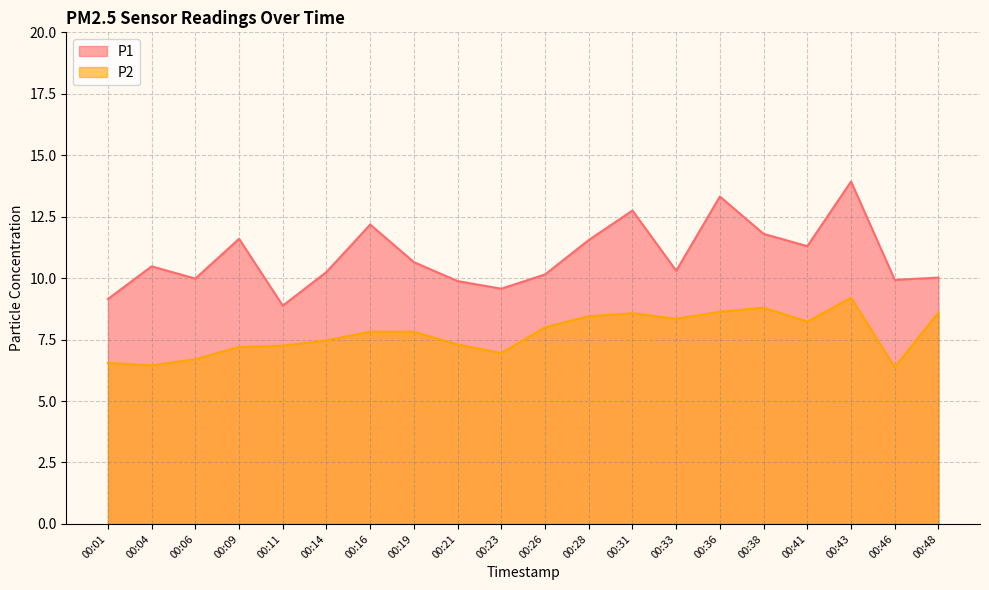

What is the sum of the P2 values at 00:38 and 00:41?

17.0